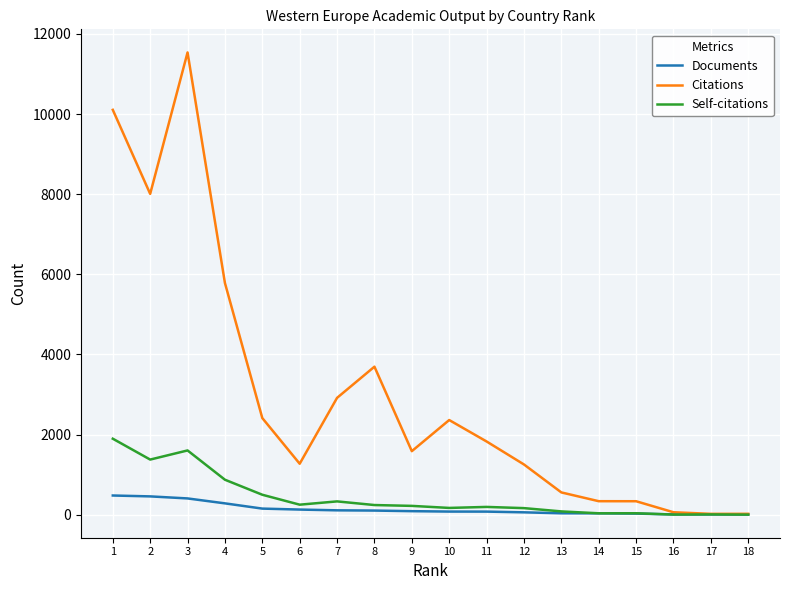

The value of Self-citations at 1 is 1895. True or false?

True